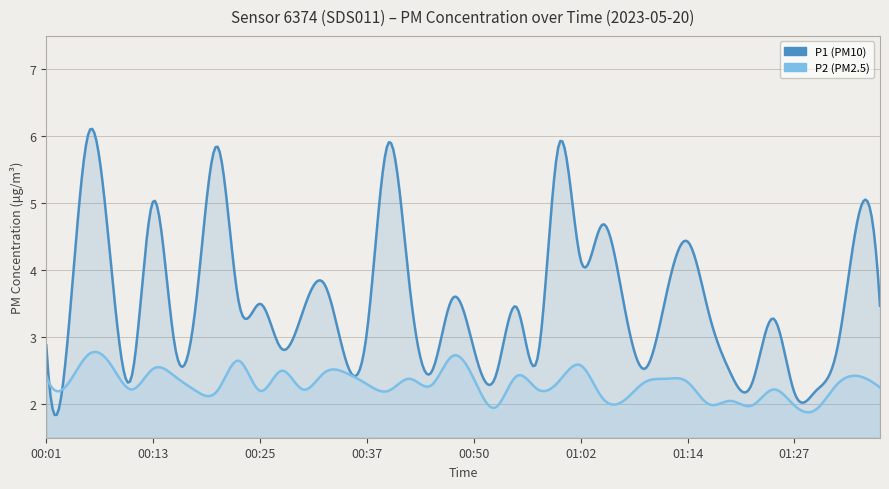

What is the difference between the highest and lowest values at 01:14?

2.1